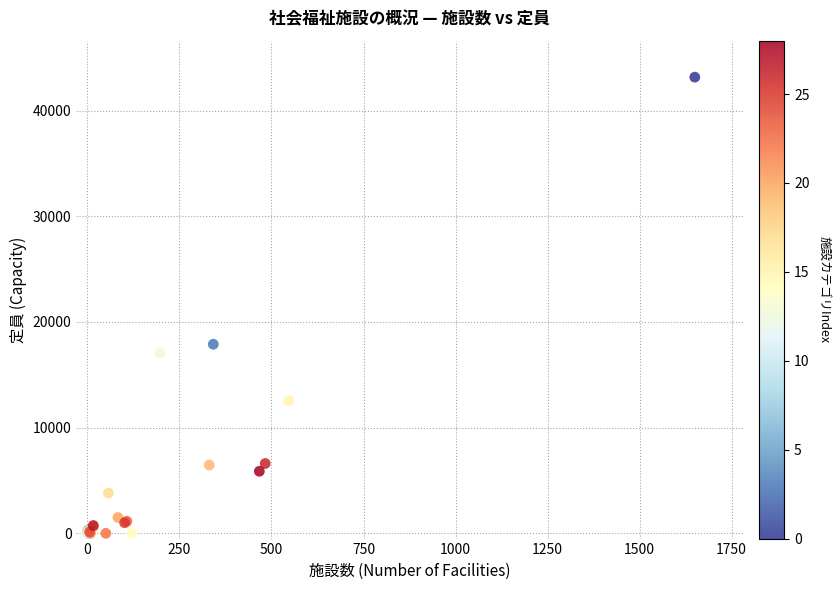

What Y value in the scatter plot is closest to 21580?

17889